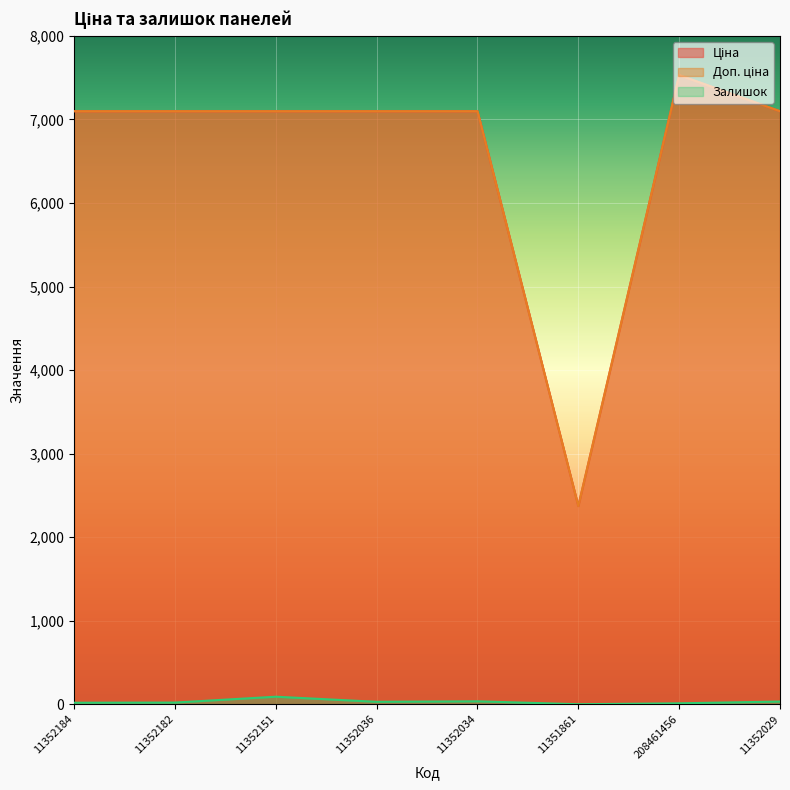

Is it true that Доп. ціна equals 7530.7 at 208461456?

True